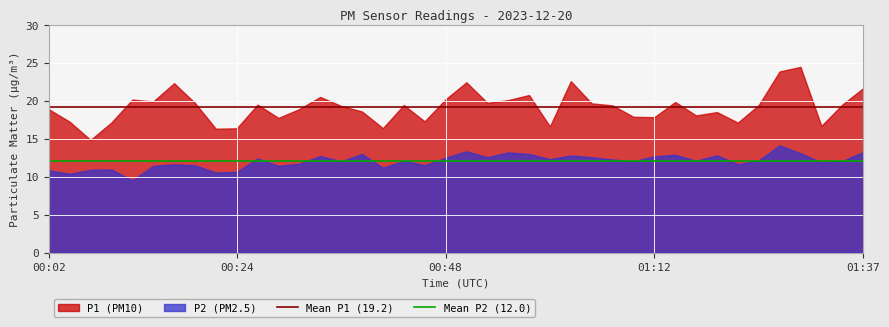

Which series has the largest total across all categories?

P1 (PM10)